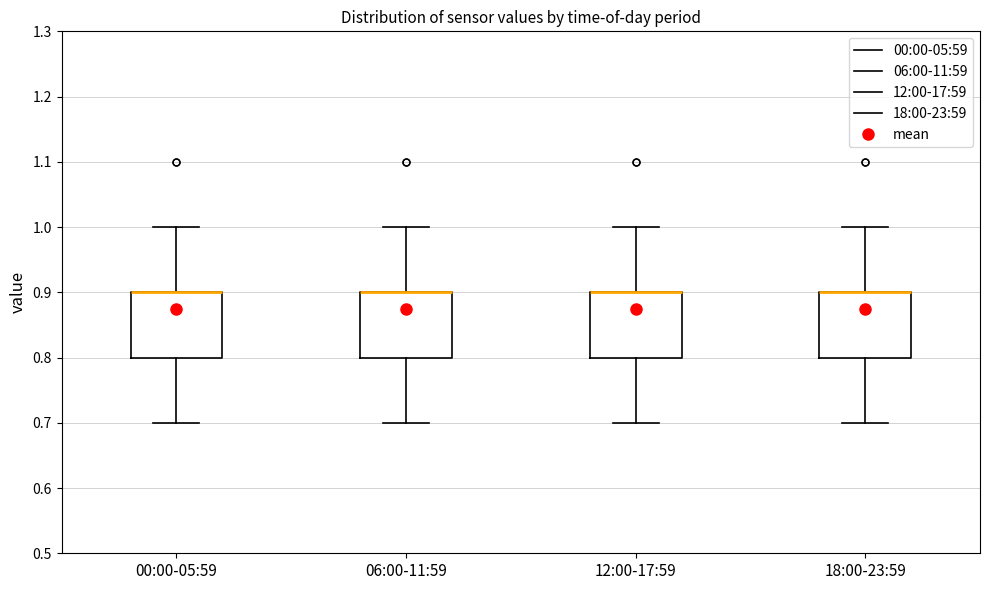

Reading left to right, transcribe this box plot: for each box, give where its median line is, the range the box spans, and where its two whiskers end, as read against the y-axis. The values are not printed on the chart, so give them approximately, as read against the axis.

00:00-05:59: median 0.9 (drawn on the box's upper edge), box 0.8 to 0.9, whiskers 0.7 to 1.0
06:00-11:59: median 0.9 (drawn on the box's upper edge), box 0.8 to 0.9, whiskers 0.7 to 1.0
12:00-17:59: median 0.9 (drawn on the box's upper edge), box 0.8 to 0.9, whiskers 0.7 to 1.0
18:00-23:59: median 0.9 (drawn on the box's upper edge), box 0.8 to 0.9, whiskers 0.7 to 1.0